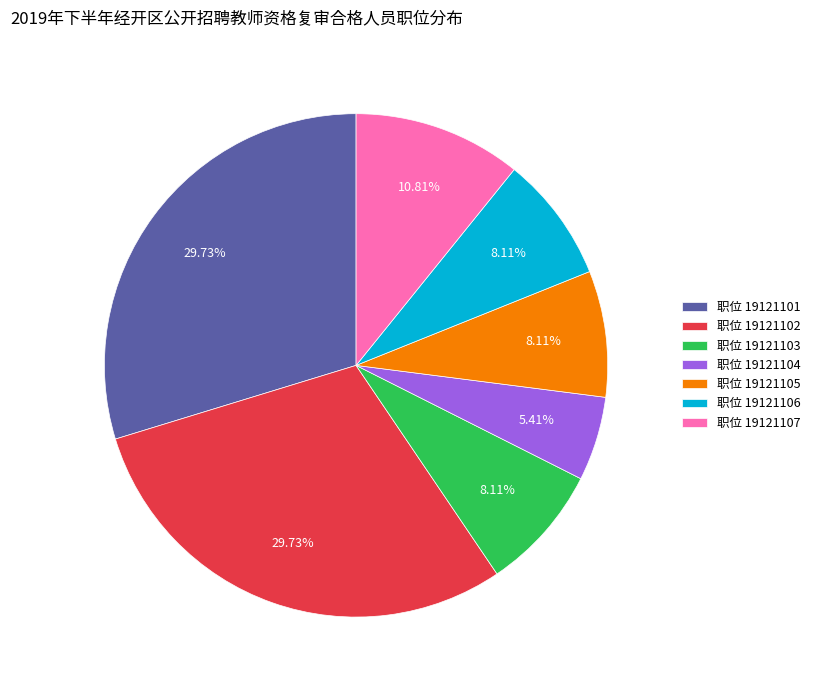

Combined, do 职位 19121101 and 职位 19121104 account for over 50%?

No